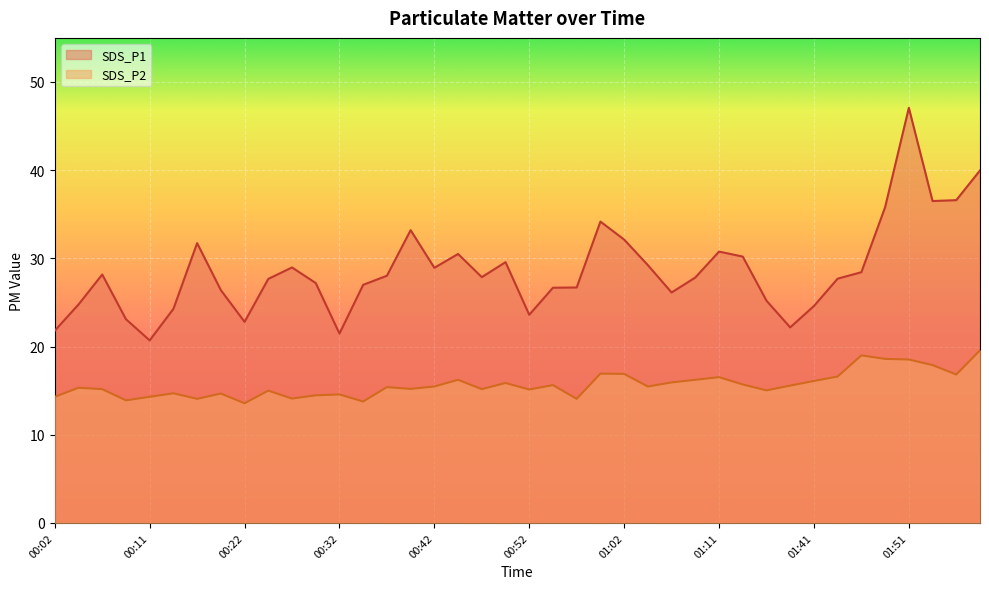

True or false: SDS_P2 has more than 1 points higher than both neighbors.

True